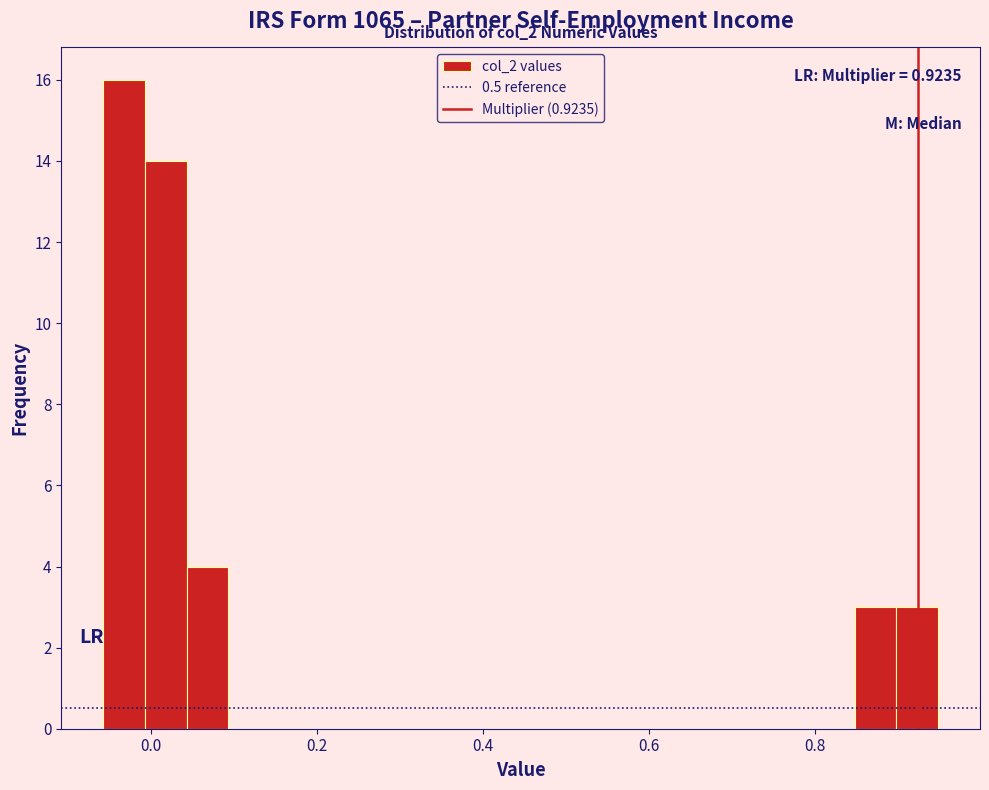

Around what value on the x-axis is the tallest bar? Give the approximate position of its centre, as read against the axis.

-0.04